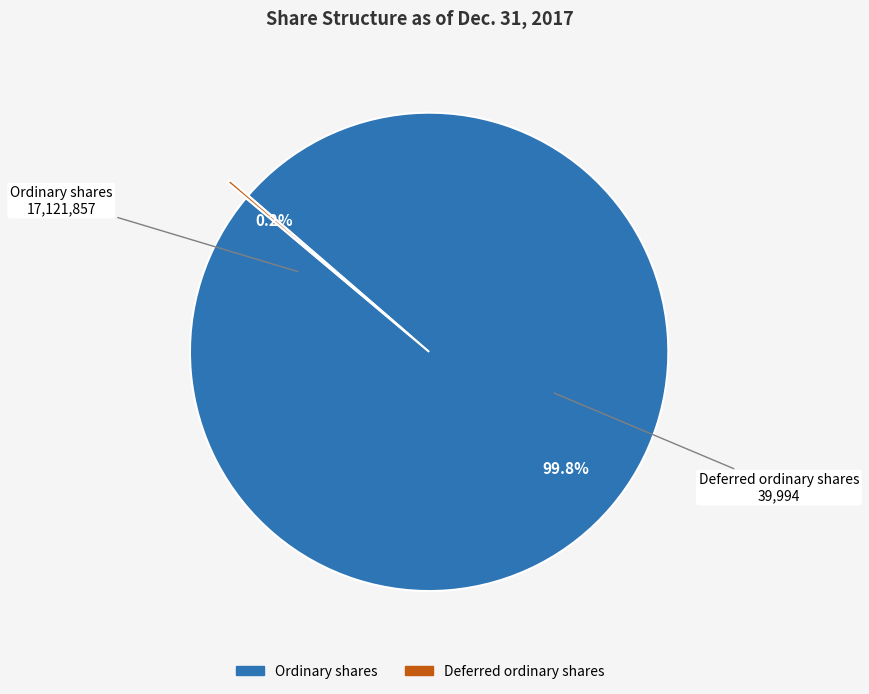

Does any single category account for the majority?

Yes